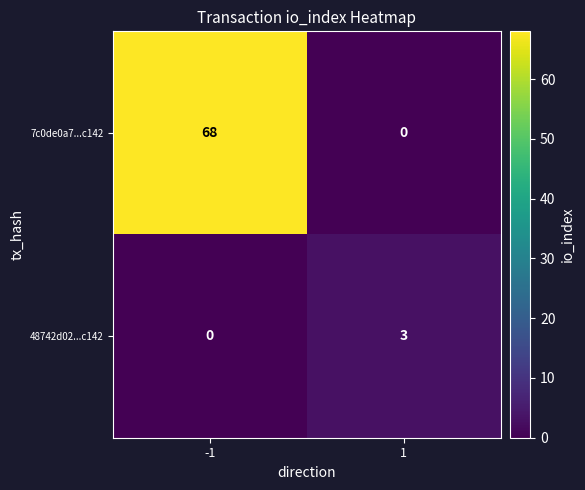

What is the sum of the 7c0de0a7...c142 values at 1 and -1?

68